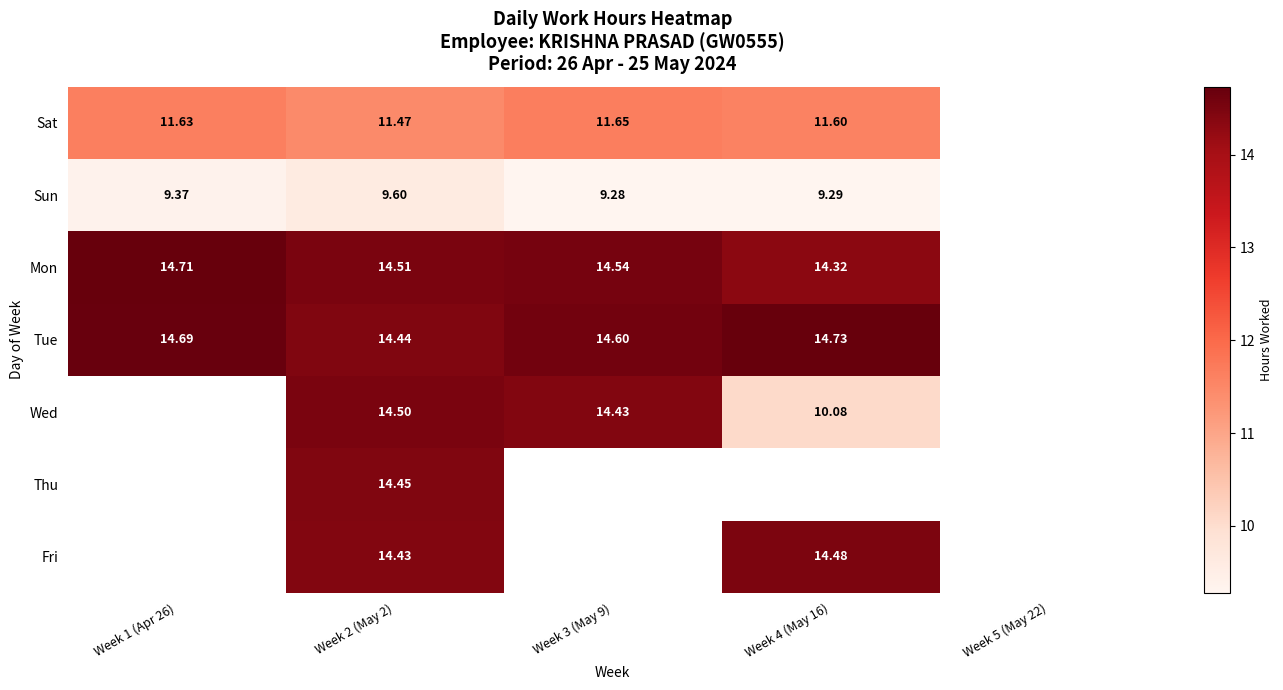

Which series changed the most between Week 1 (Apr 26) and Week 2 (May 2)?

Tue